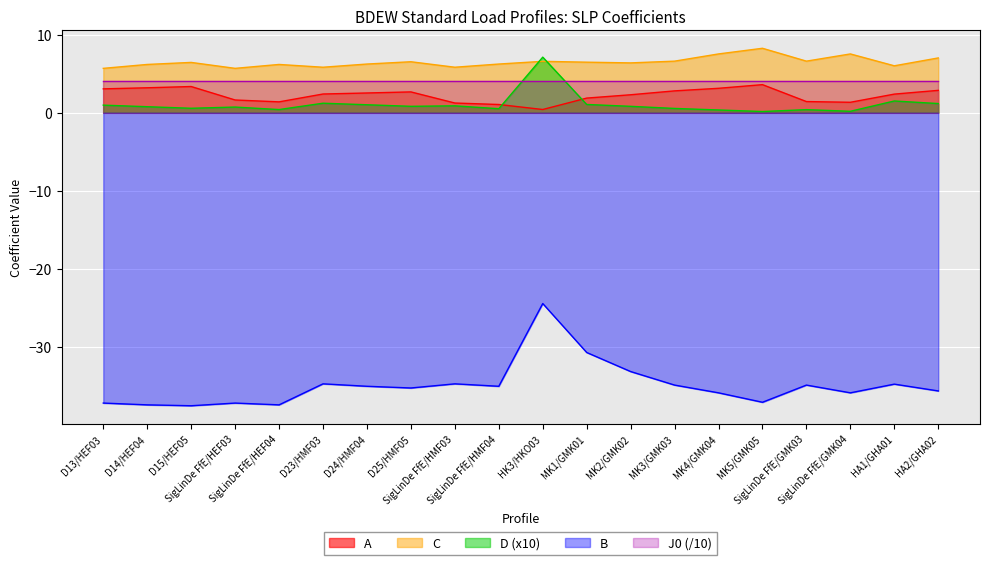

Which category has the lowest value across all series?

D15/HEF05